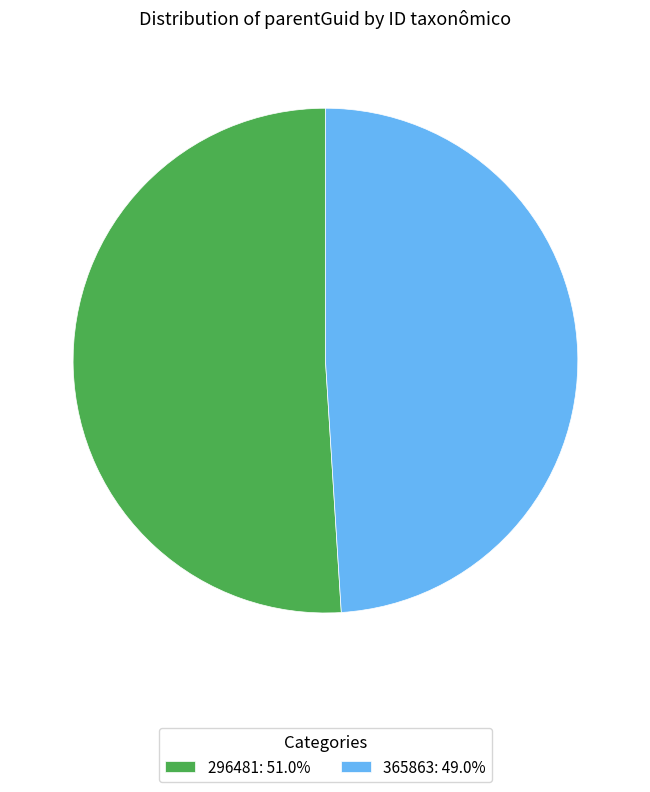

Do 365863 and 296481 together represent more than half of the pie?

Yes